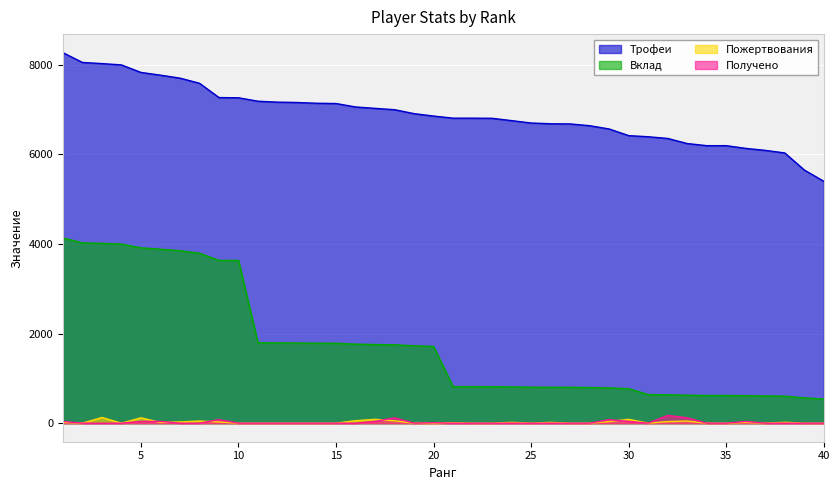

How many distinct data groups are displayed?

4